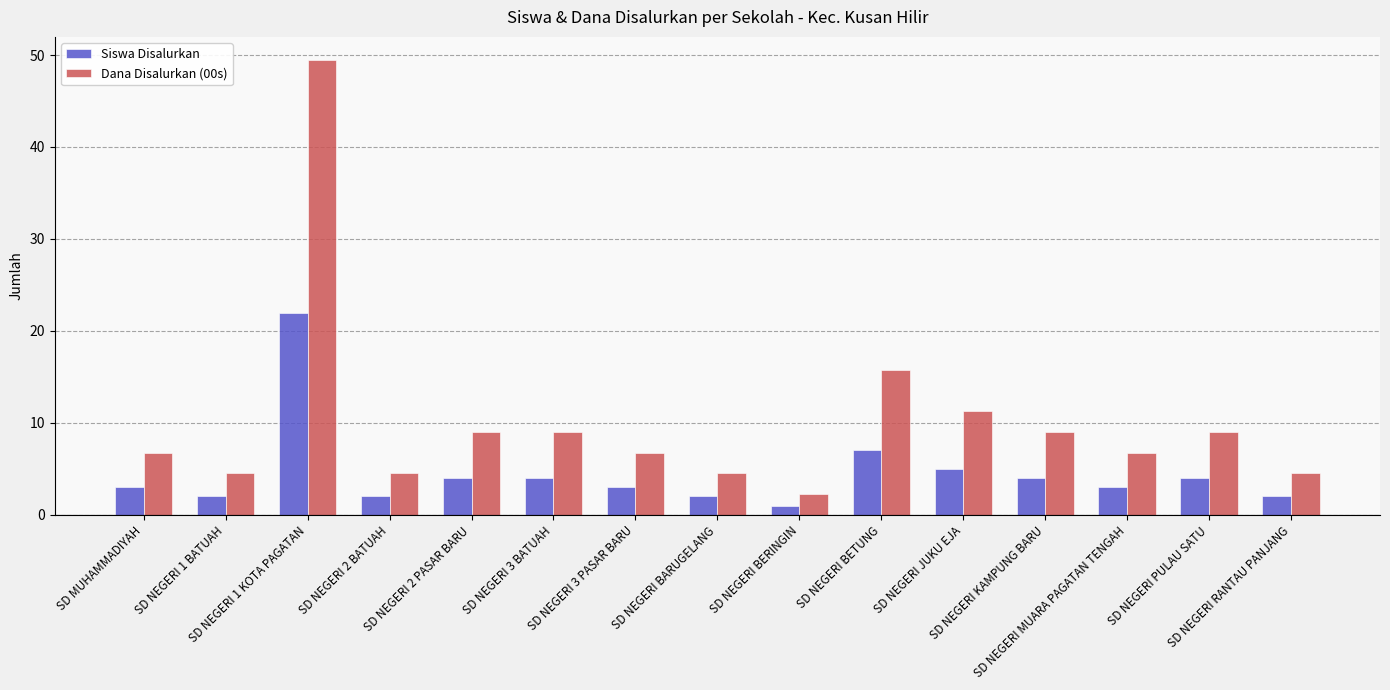

What is the difference between the maximum and minimum values in the Siswa Disalurkan series?

21.0